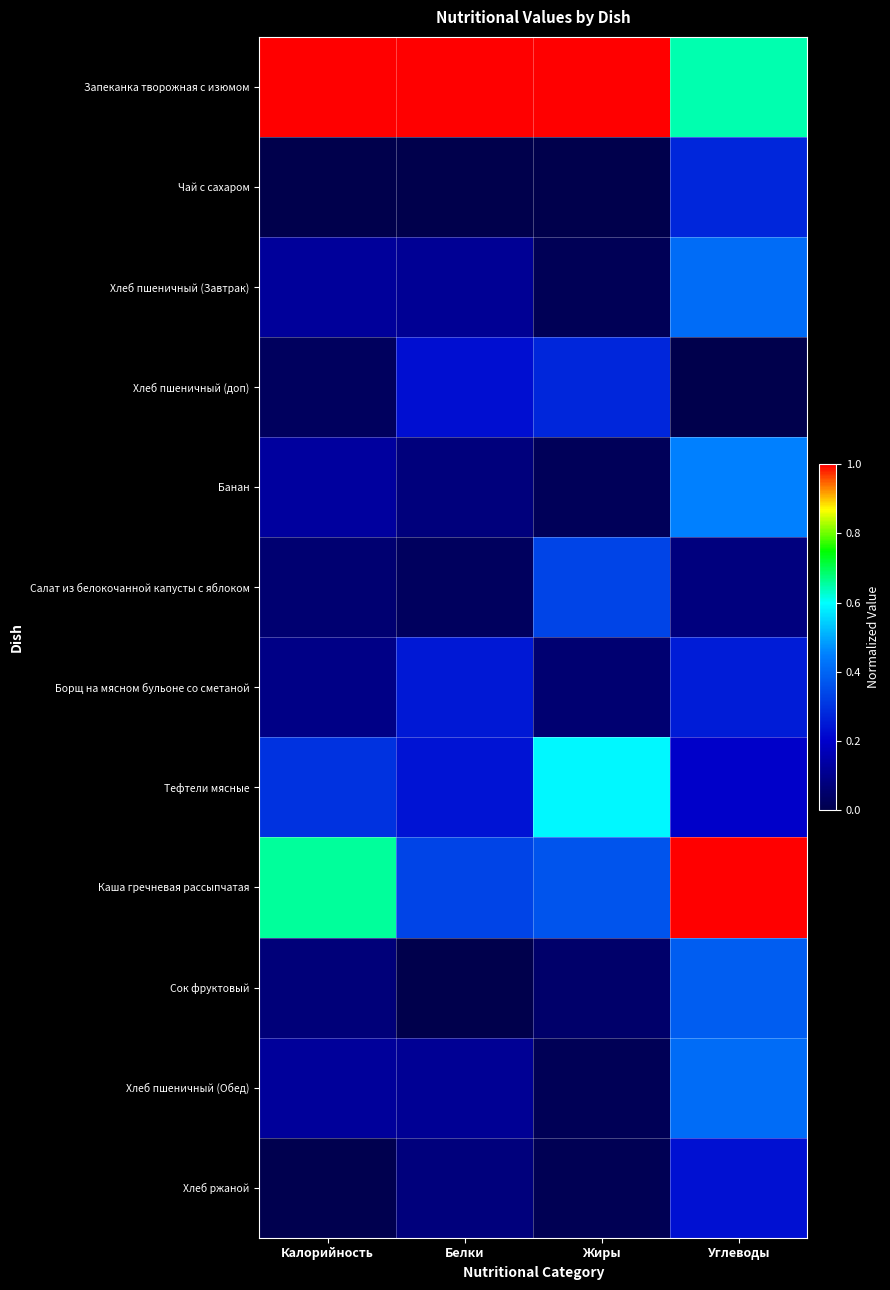

Reading right to left, transcribe all the data shown in this chart.

Запеканка творожная с изюмом: Углеводы=0.6	Жиры=1.0	Белки=1.0	Калорийность=1.0
Чай с сахаром: Углеводы=0.3	Жиры=0.0	Белки=0.0	Калорийность=0.0
Хлеб пшеничный (Завтрак): Углеводы=0.4	Жиры=0.0	Белки=0.1	Калорийность=0.1
Хлеб пшеничный (доп): Углеводы=0.0	Жиры=0.3	Белки=0.2	Калорийность=0.0
Банан: Углеводы=0.4	Жиры=0.0	Белки=0.1	Калорийность=0.1
Салат из белокочанной капусты с яблоком: Углеводы=0.1	Жиры=0.3	Белки=0.0	Калорийность=0.1
Борщ на мясном бульоне со сметаной: Углеводы=0.3	Жиры=0.1	Белки=0.2	Калорийность=0.1
Тефтели мясные: Углеводы=0.2	Жиры=0.6	Белки=0.2	Калорийность=0.3
Каша гречневая рассыпчатая: Углеводы=1.0	Жиры=0.4	Белки=0.3	Калорийность=0.7
Сок фруктовый: Углеводы=0.4	Жиры=0.0	Белки=0.0	Калорийность=0.1
Хлеб пшеничный (Обед): Углеводы=0.4	Жиры=0.0	Белки=0.1	Калорийность=0.1
Хлеб ржаной: Углеводы=0.2	Жиры=0.0	Белки=0.1	Калорийность=0.0